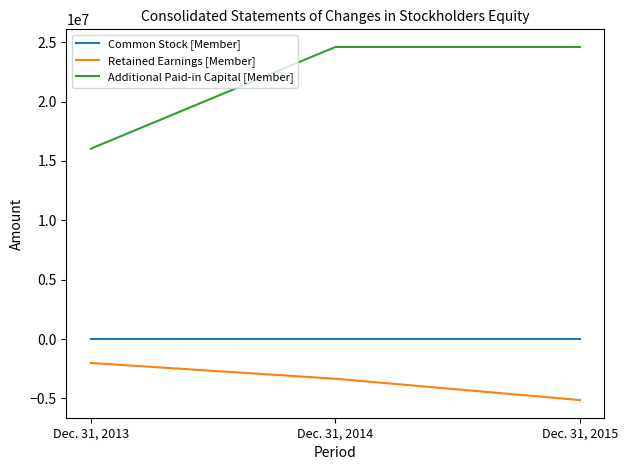

Count the number of data series in this chart.

3